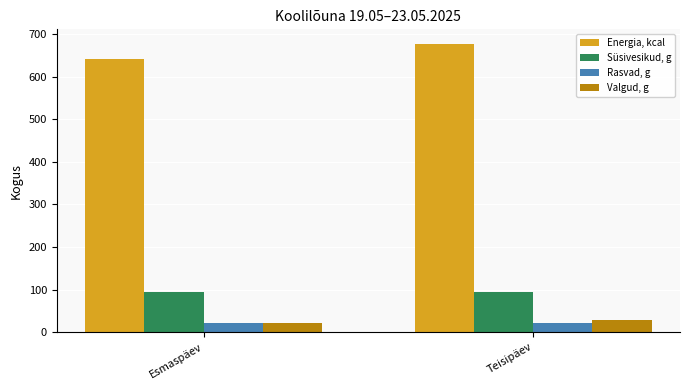

Which series has the widest spread of values?

Energia, kcal